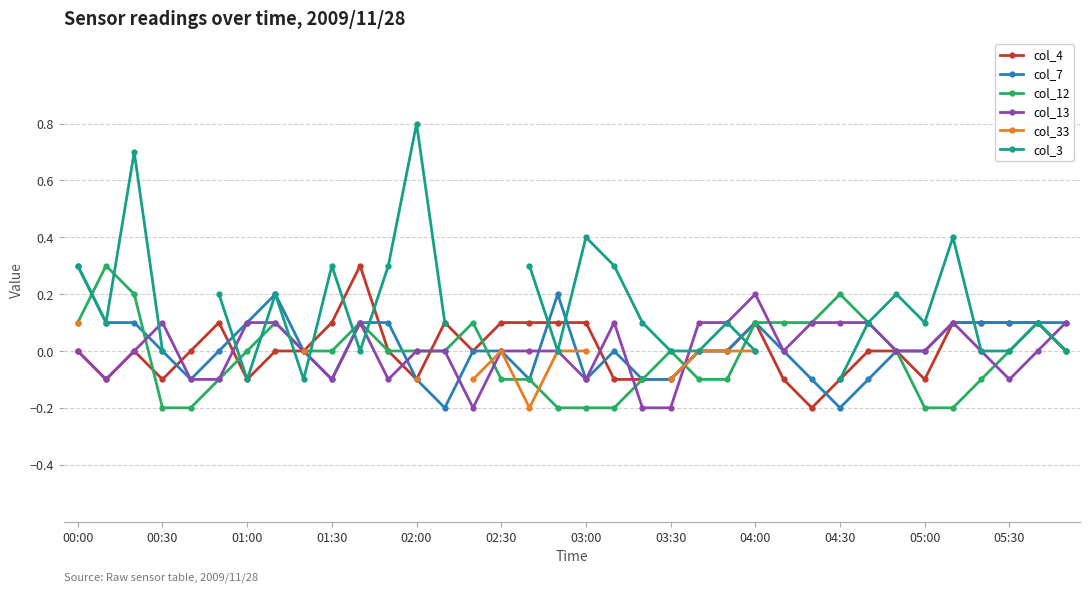

Where is the first local maximum for col_13?

00:30